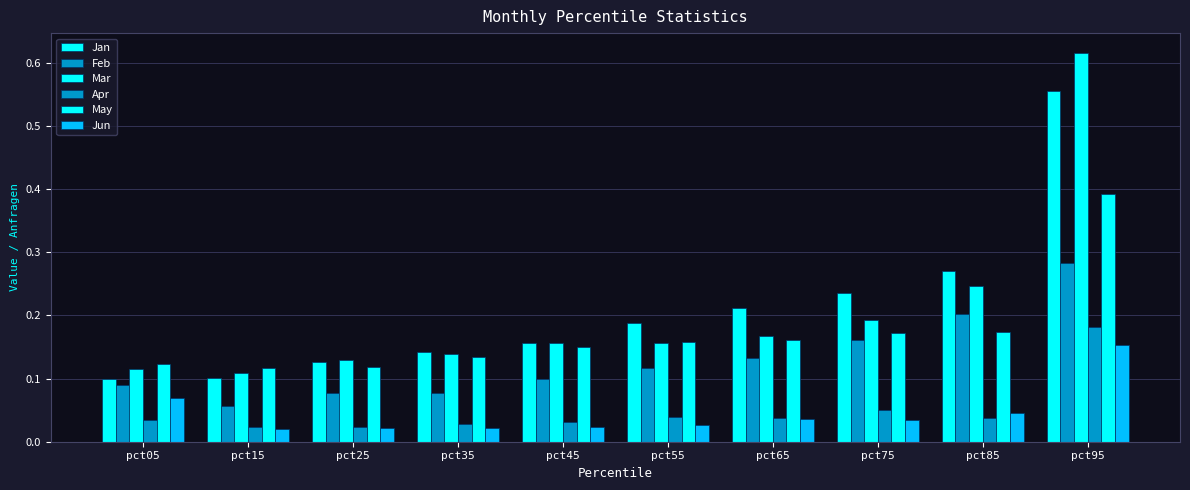

Does the chart contain stacked bars?

No